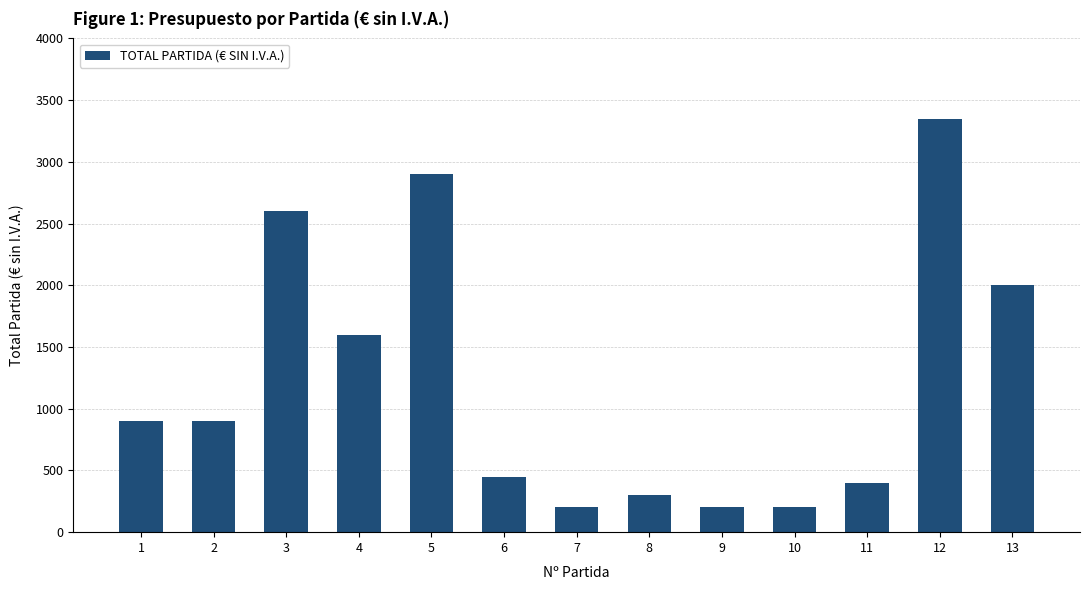

Is it true that the value at 3 is 2600?

True